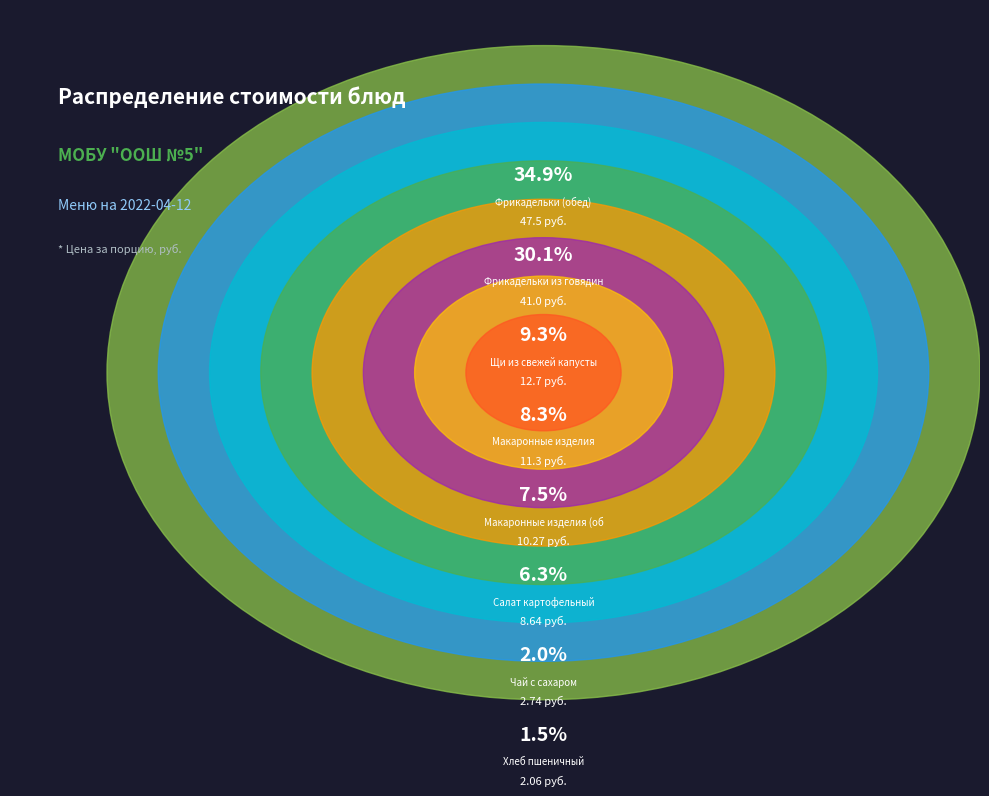

Is there any slice that represents more than half of the pie?

No